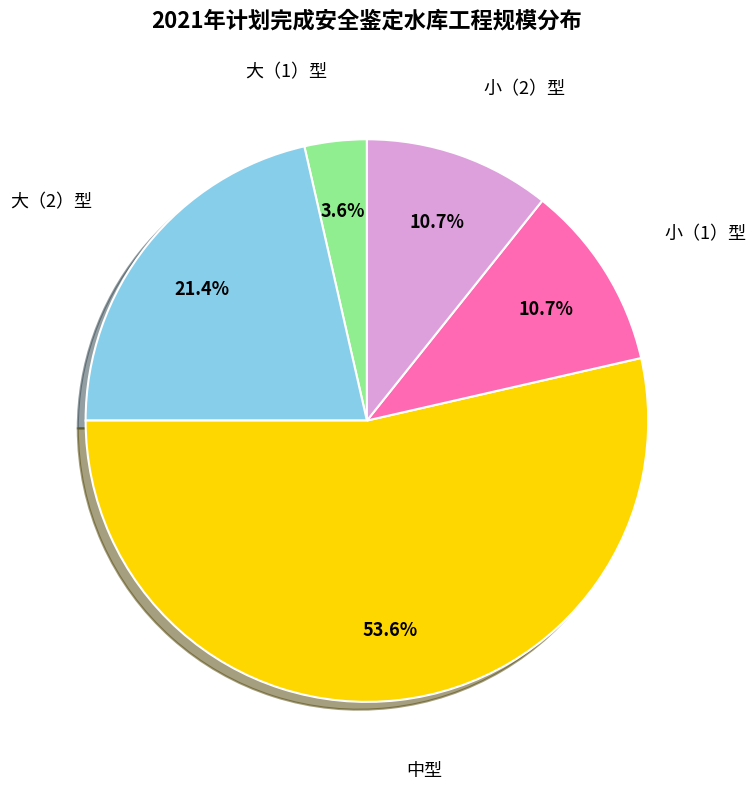

Does any single category account for the majority?

Yes